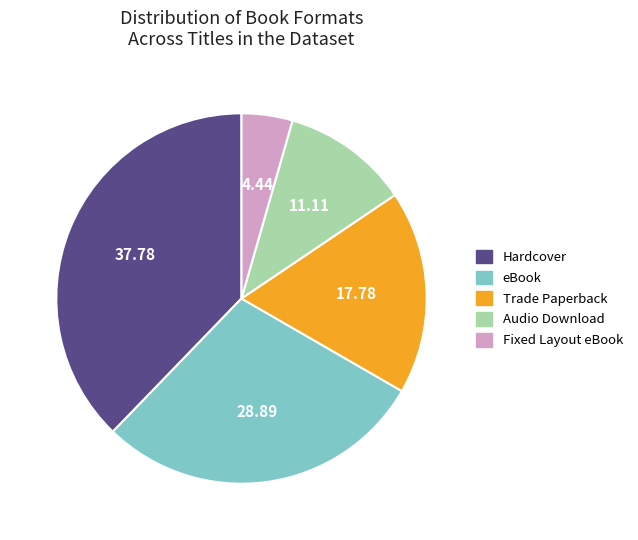

Between Trade Paperback and Hardcover, which is larger?

Hardcover